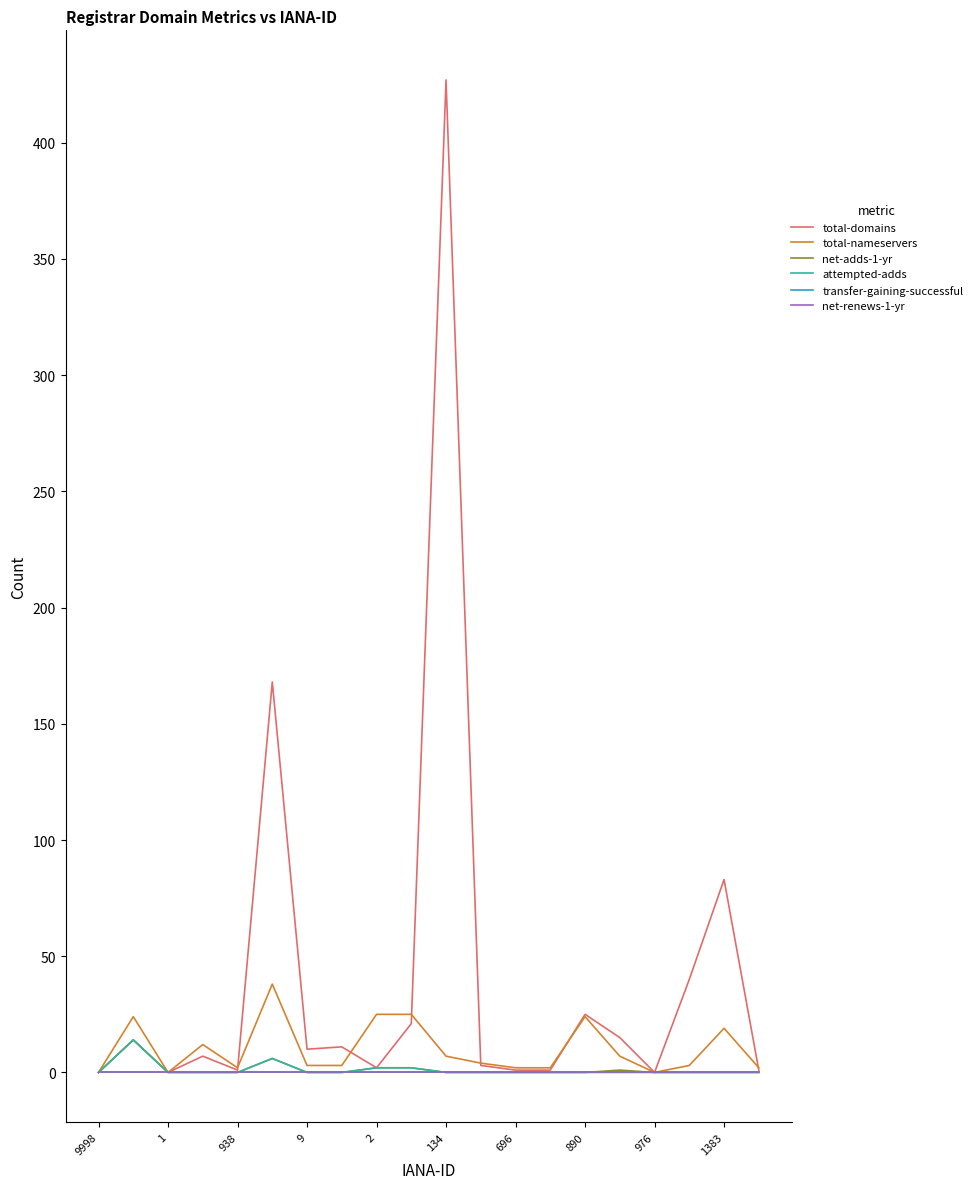

Does the chart display data point markers on the line(s)?

No